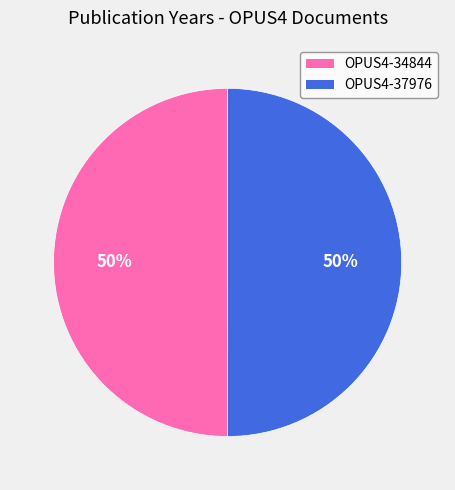

What is the ratio of the value at OPUS4-34844 to the value at OPUS4-37976?

1.0